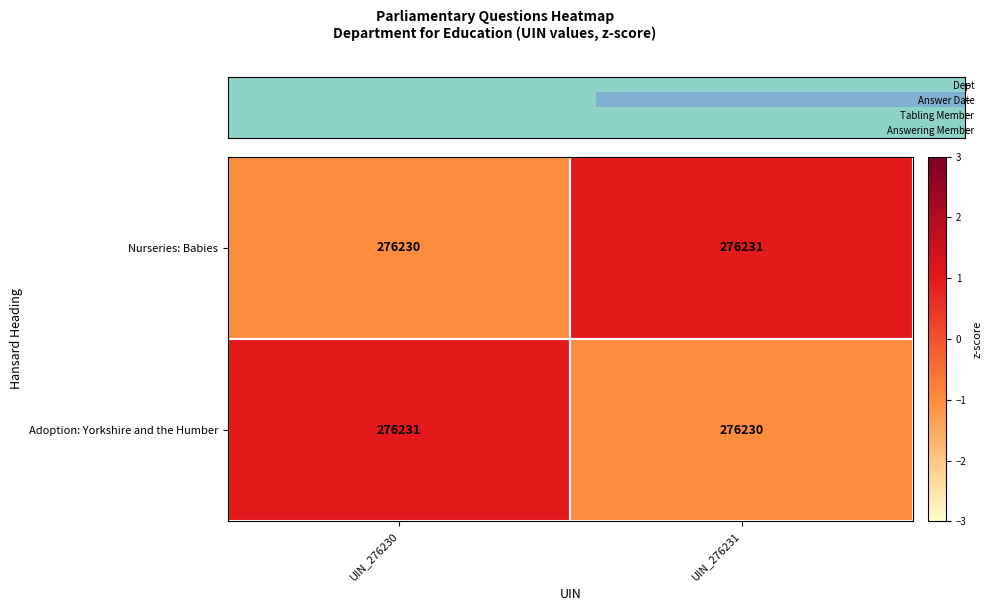

Read the Nurseries: Babies value at UIN_276230.

276230